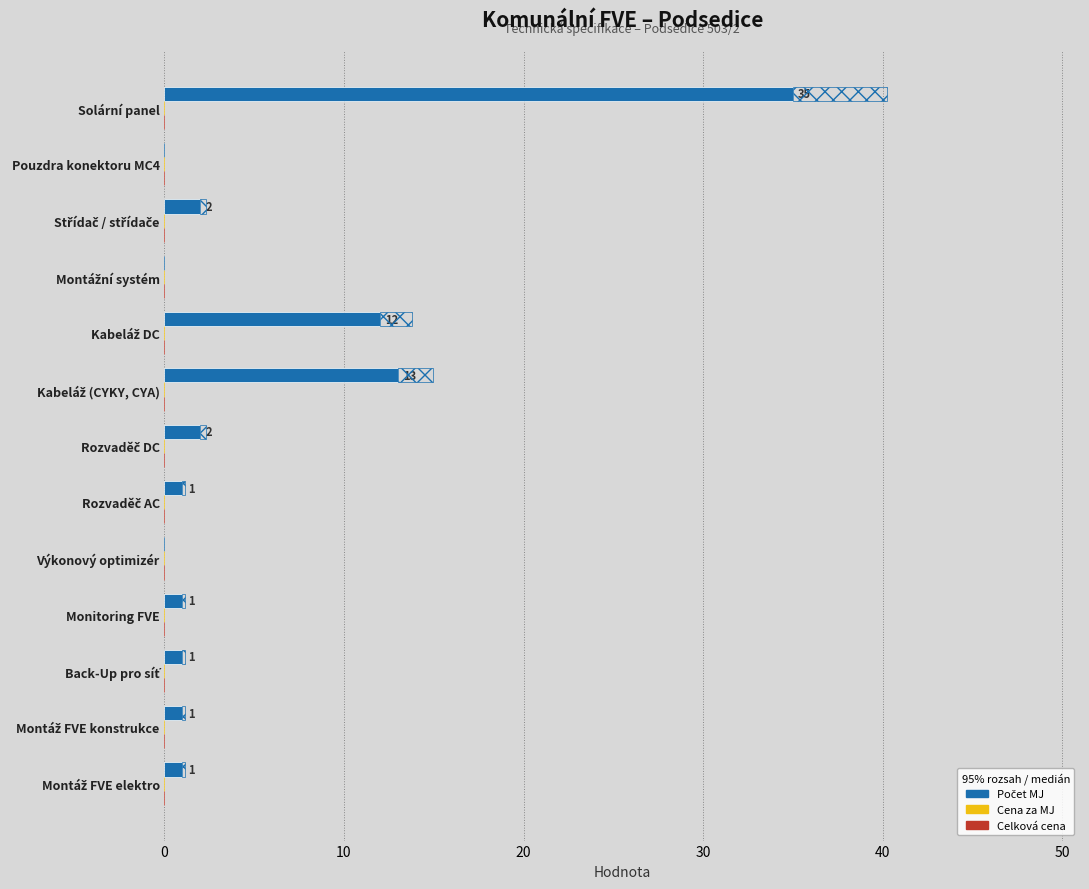

What are all the series names shown in the legend?

Počet MJ, Cena za MJ, Celková cena